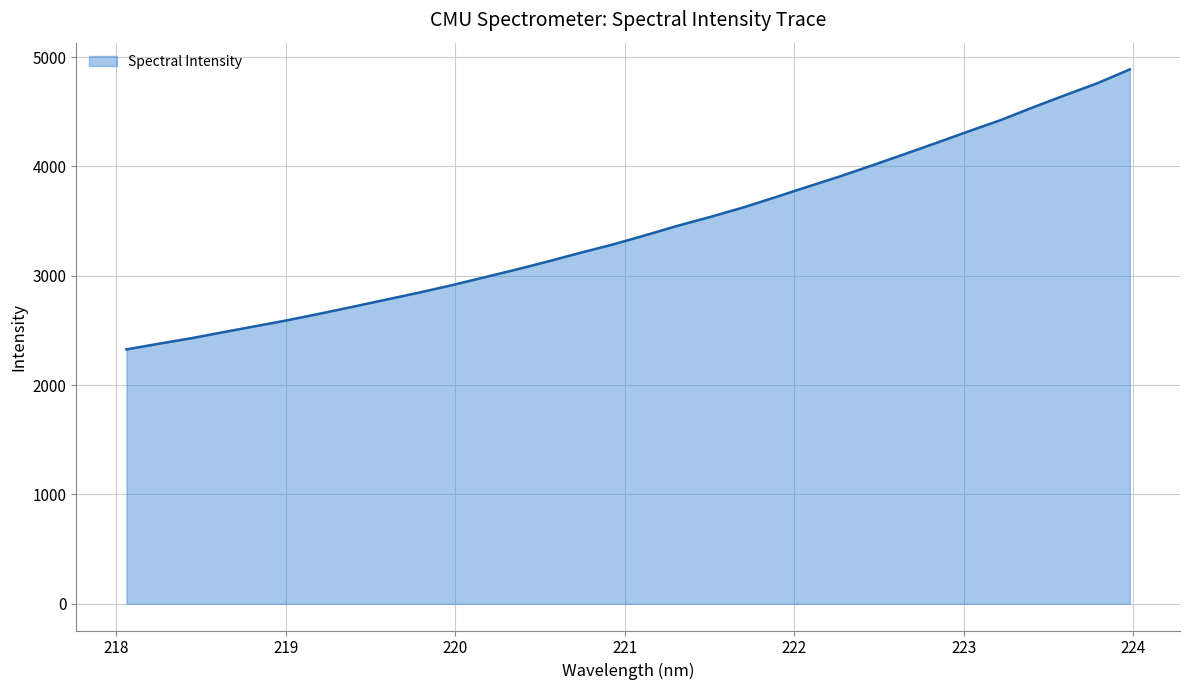

What is the sum of all values?

109663.7